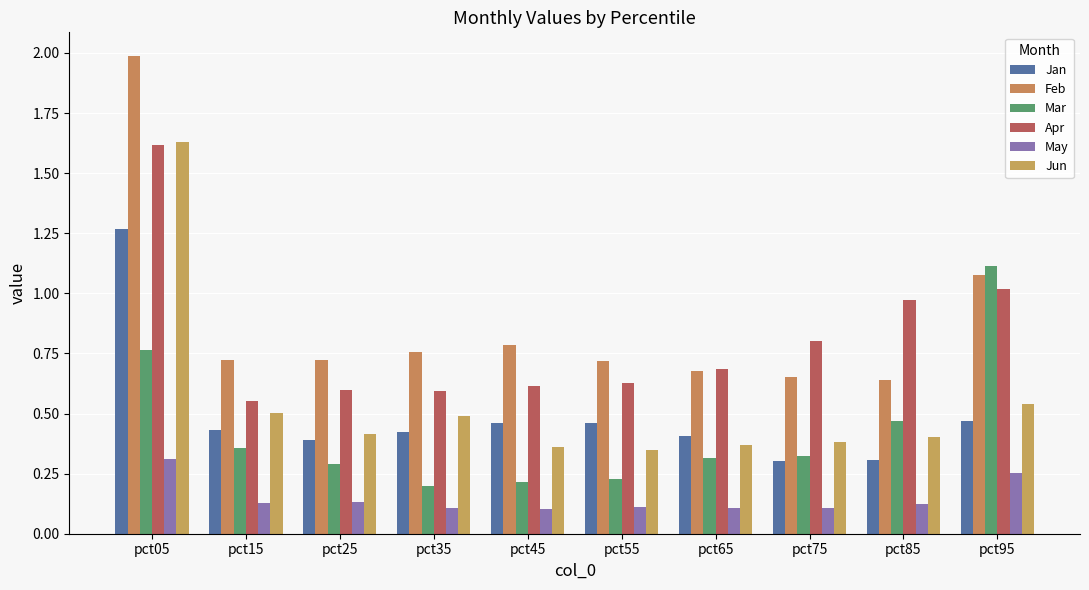

Rank the series by their maximum value, from lowest to highest.

May, Mar, Jan, Apr, Jun, Feb